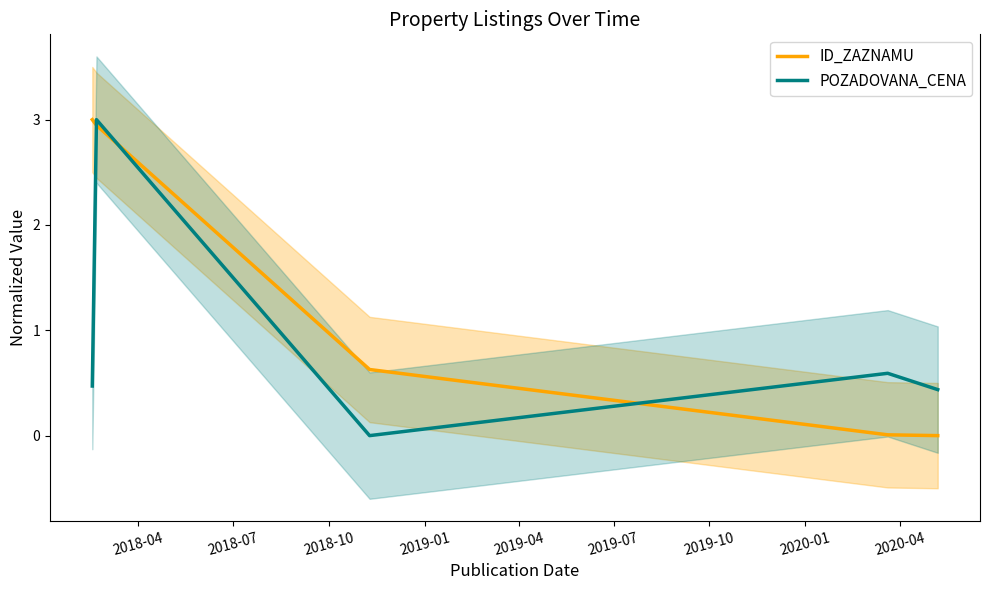

What is the sum of all ID_ZAZNAMU values?

6.6